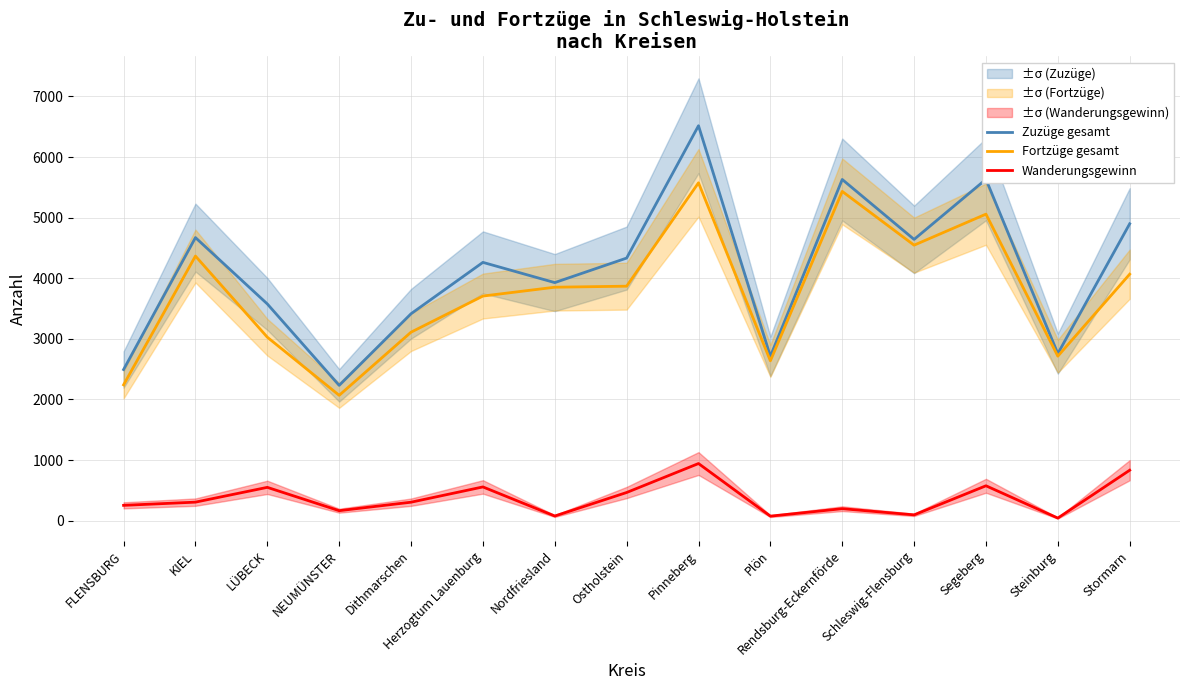

At which label does Wanderungsgewinn first exceed 304?

KIEL